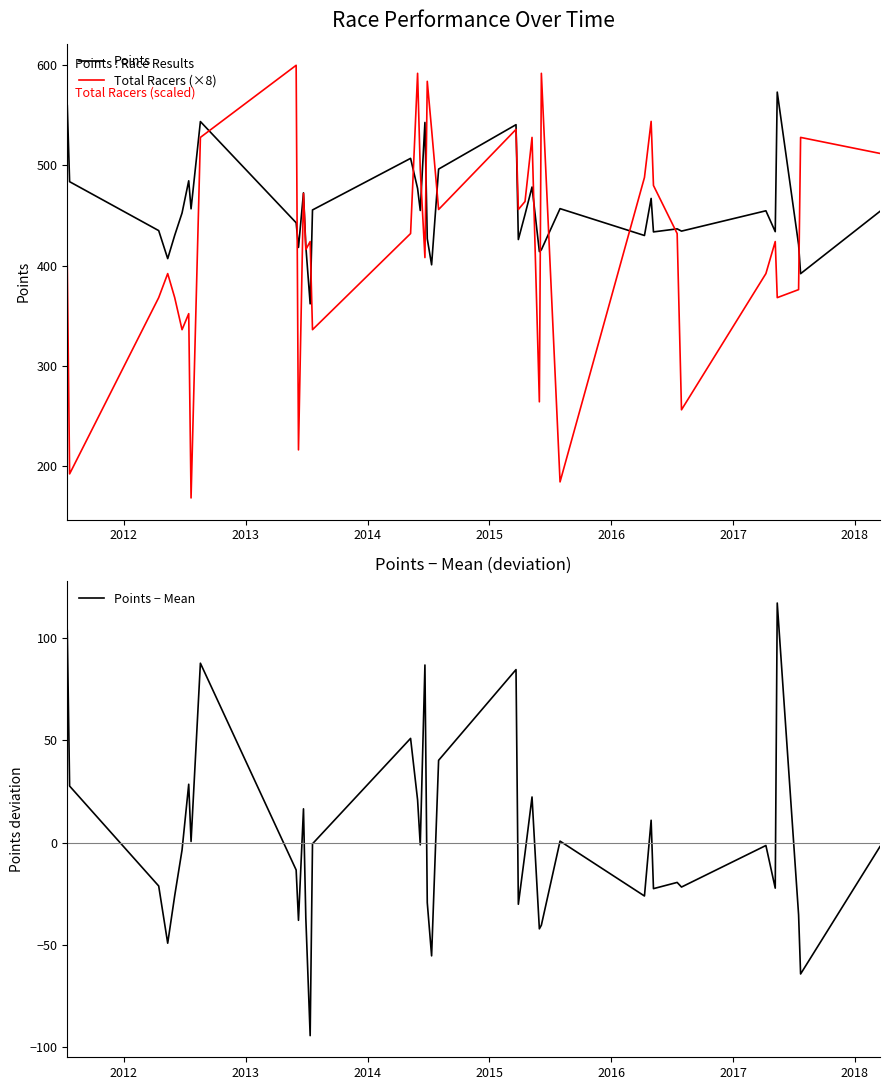

Count the number of categories in the chart.

40